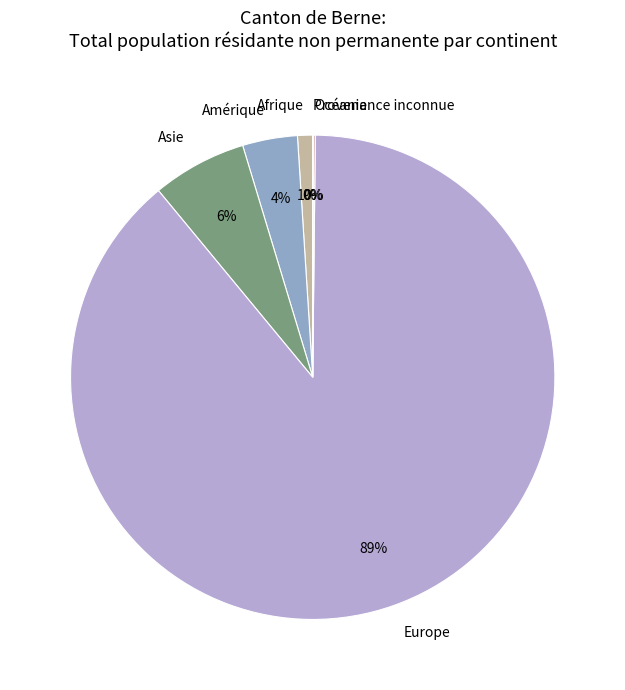

To the nearest percent, what is the difference between the largest and smallest slice percentages?

89%